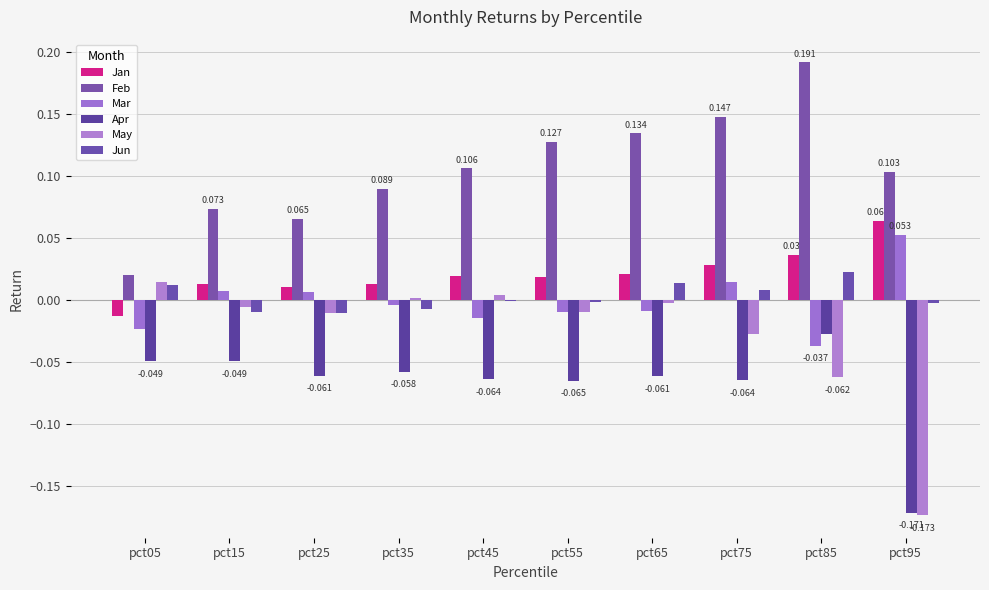

What is the smallest value displayed?

-0.2